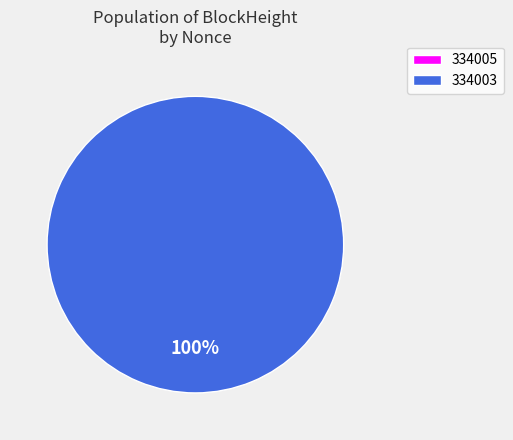

Do 334005 and 334003 together represent more than half of the pie?

Yes